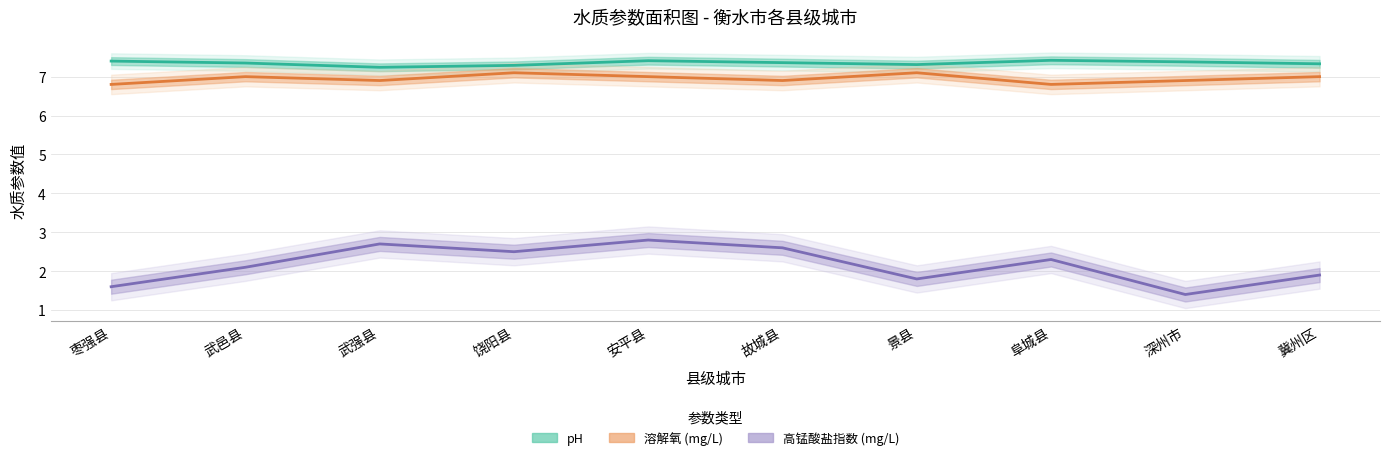

What is the maximum value for 高锰酸盐指数 (mg/L)?

2.8